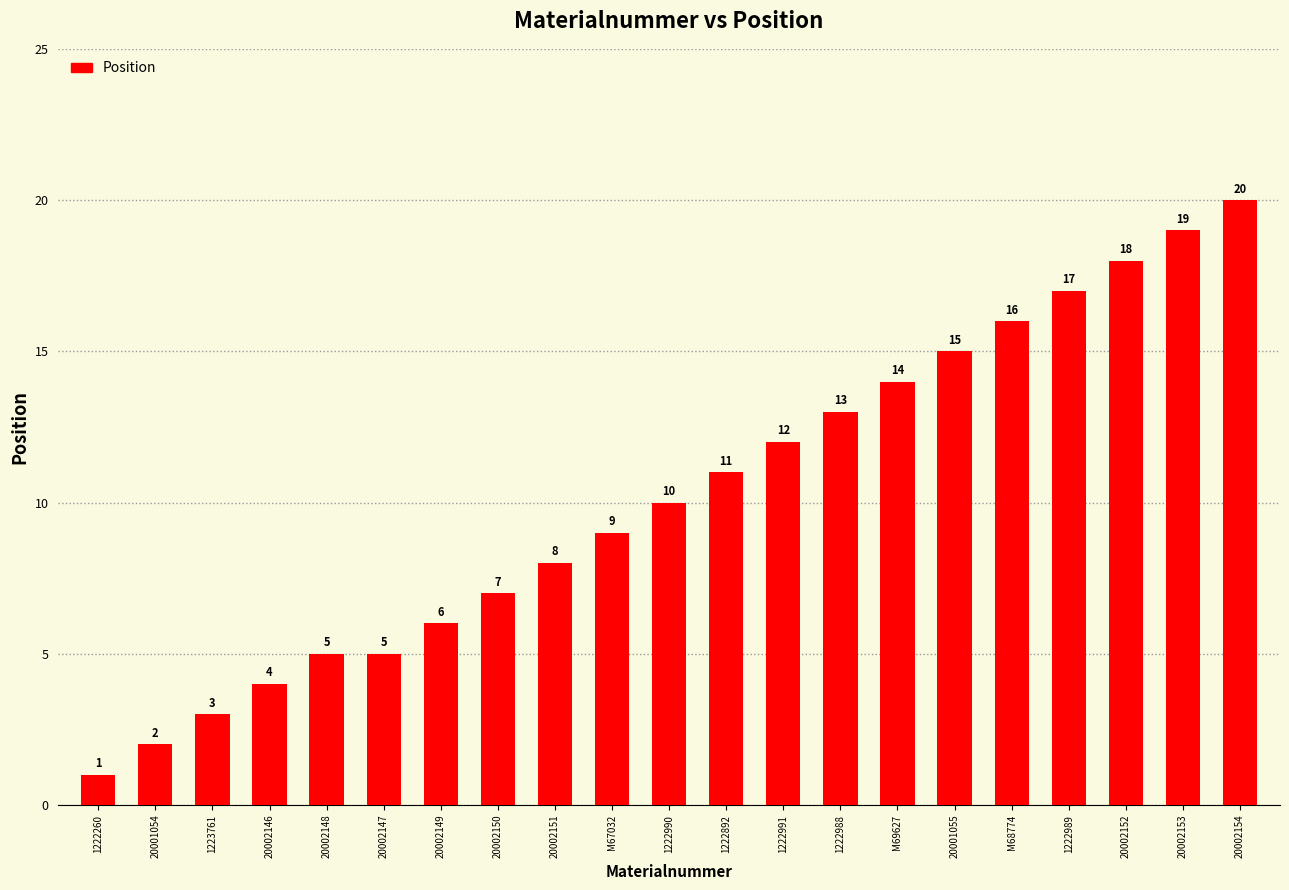

How many bars are there in total?

21